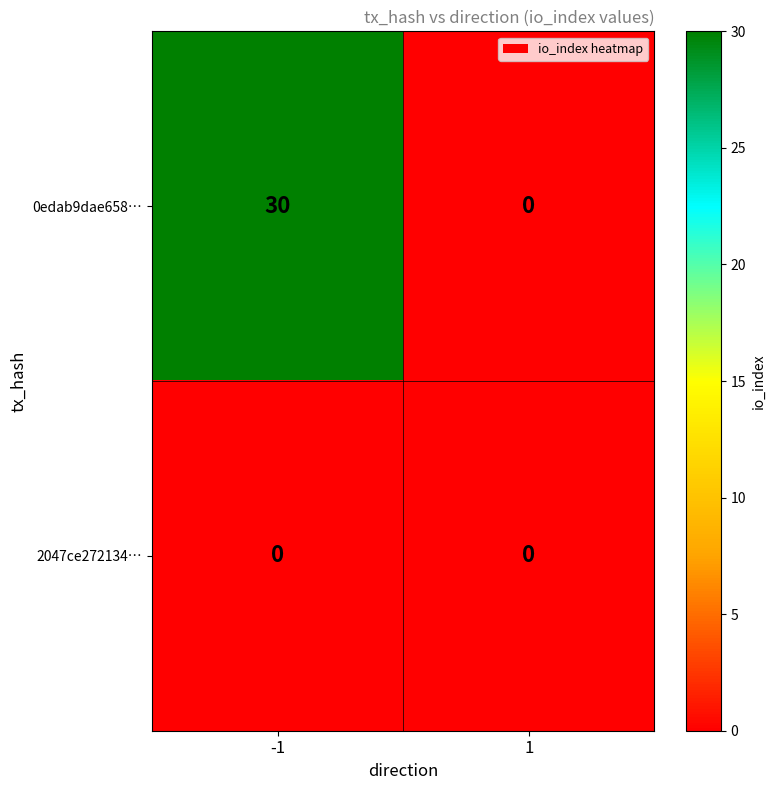

Which series has the largest total across all categories?

0edab9dae658…